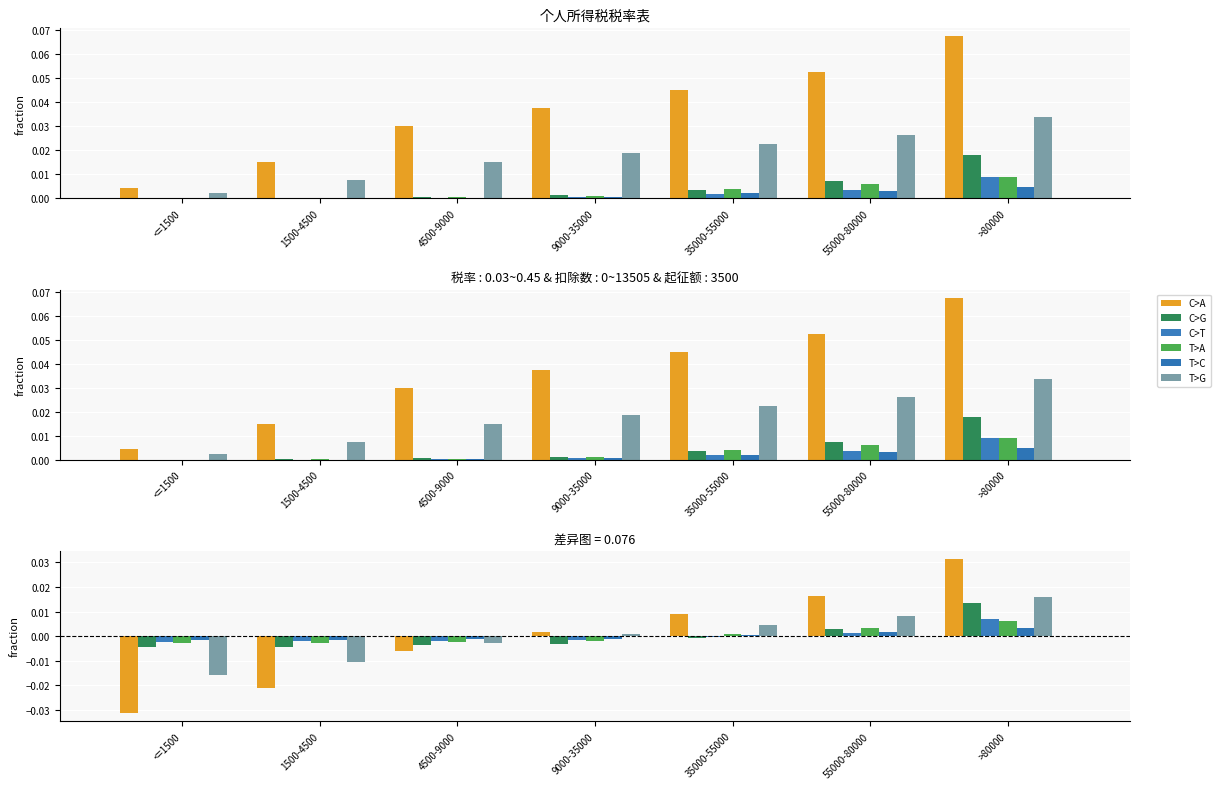

The C>G series shows -0.0 at 4500-9000. True or false?

True